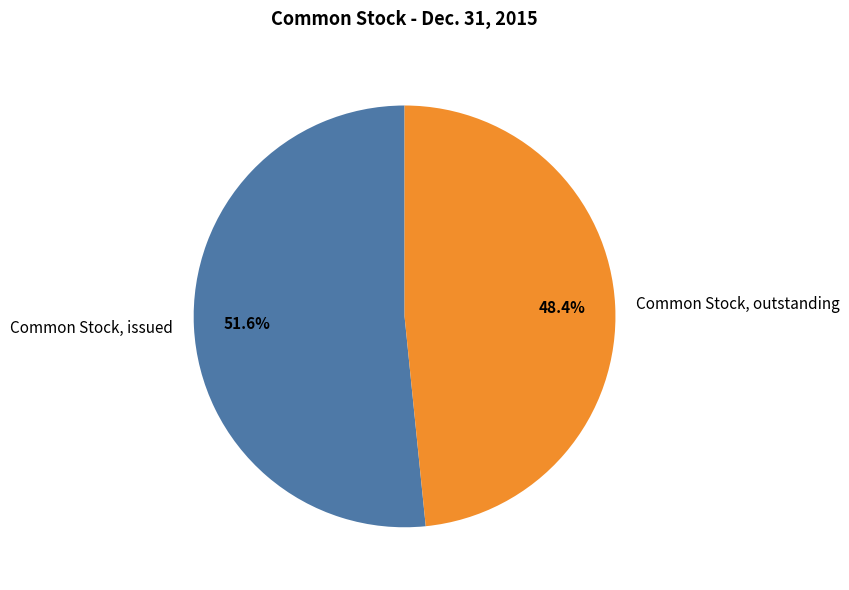

To the nearest percent, what percentage of the pie is Common Stock, issued?

52%